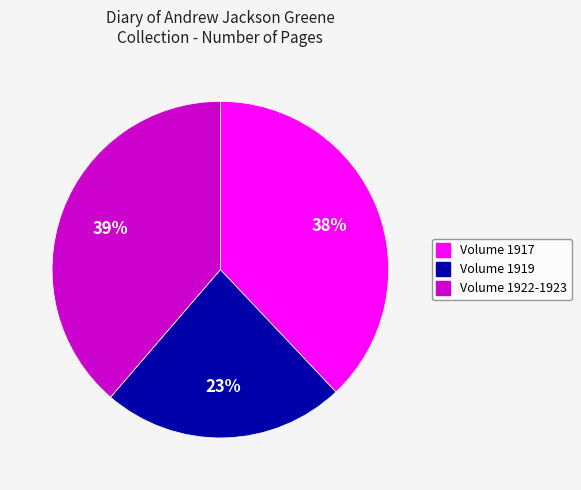

To the nearest percent, what is the average slice percentage?

33%